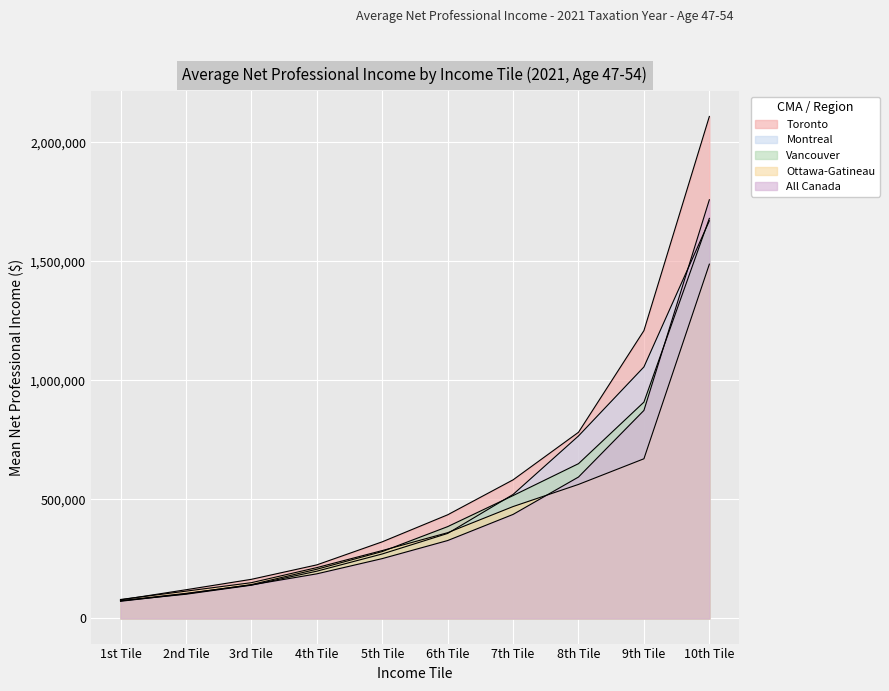

Is the value of Vancouver at 4th Tile greater than the value of Montreal at 8th Tile?

No